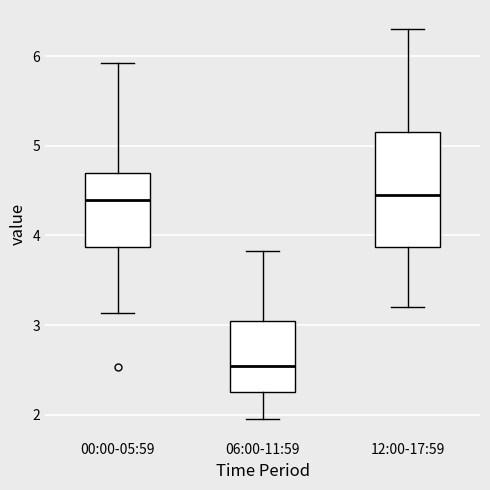

Where is the lower edge of the box for 12:00-17:59 on the y-axis? The values are not printed on the chart, so give them approximately, as read against the axis.

3.9